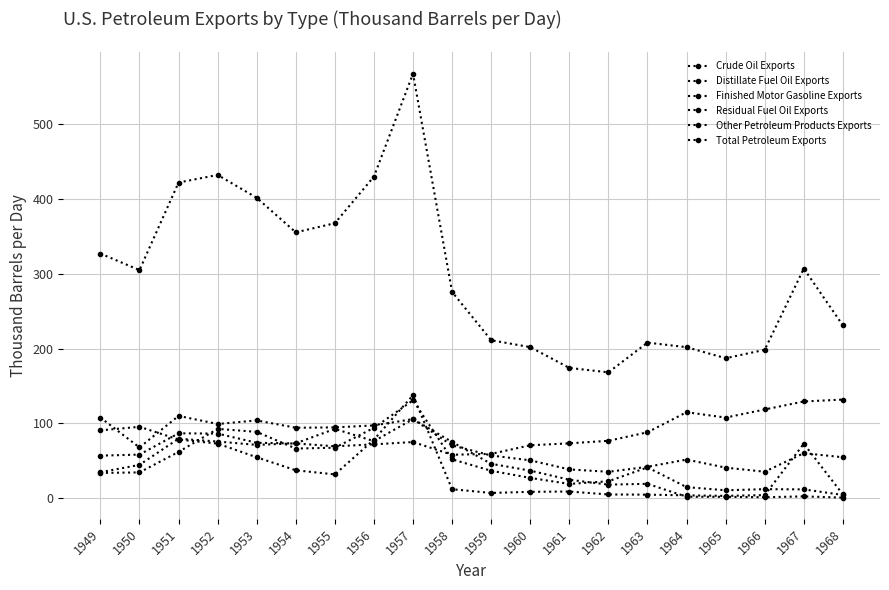

How many lines are shown in the chart?

6